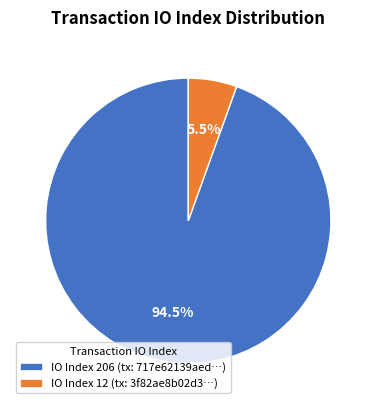

Is there any slice that represents more than half of the pie?

Yes